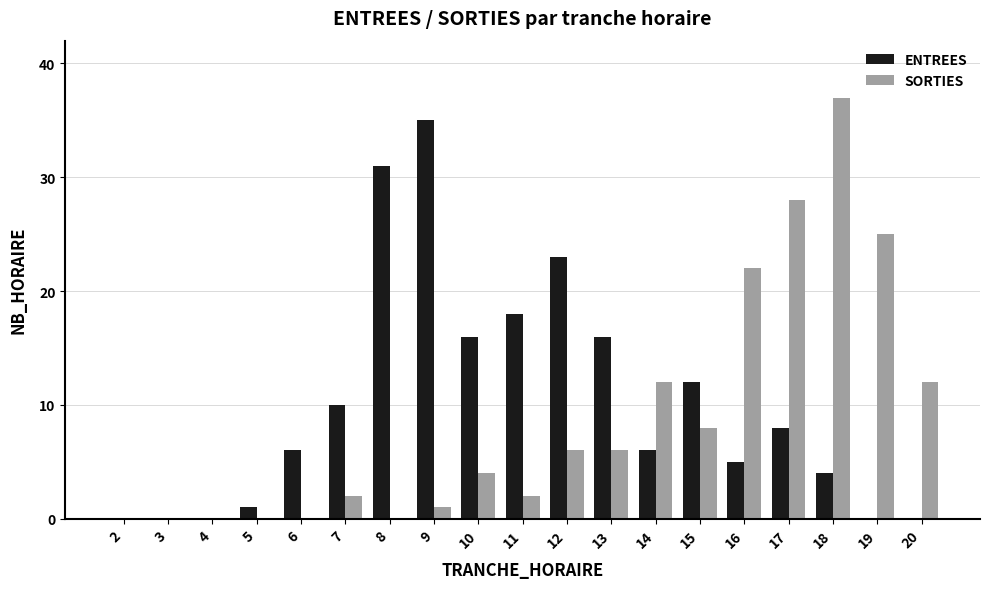

What are all the series names shown in the legend?

ENTREES, SORTIES